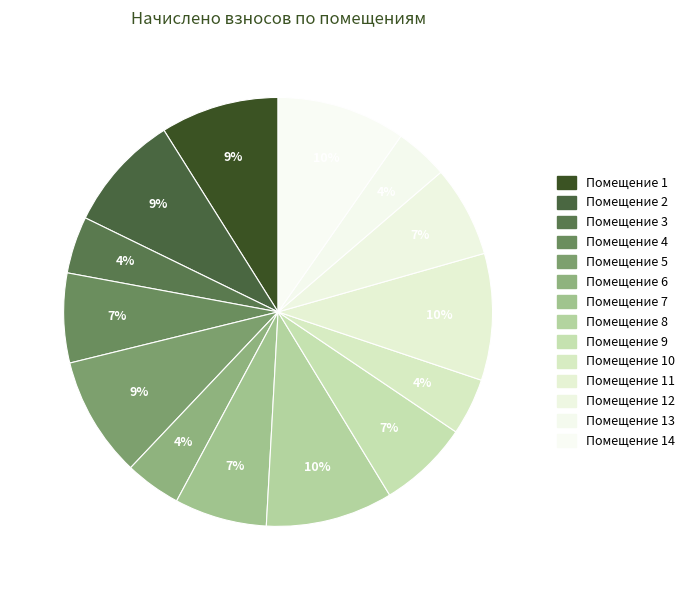

Which category has the biggest portion of the pie?

14